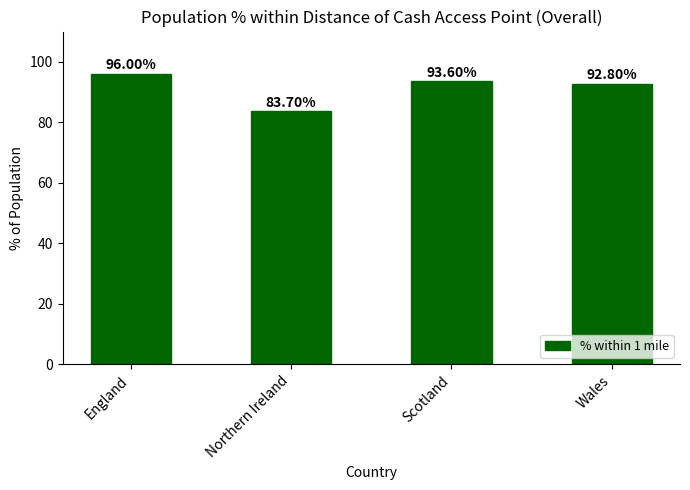

What is the value of the 1st bar from the left?

96.0